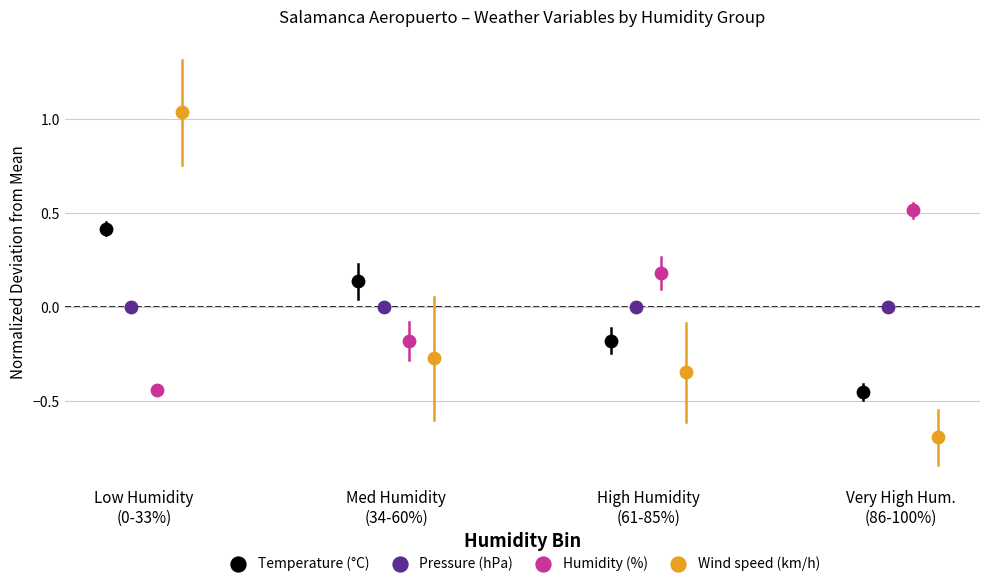

Which series reaches the minimum Y coordinate?

Wind speed (km/h)